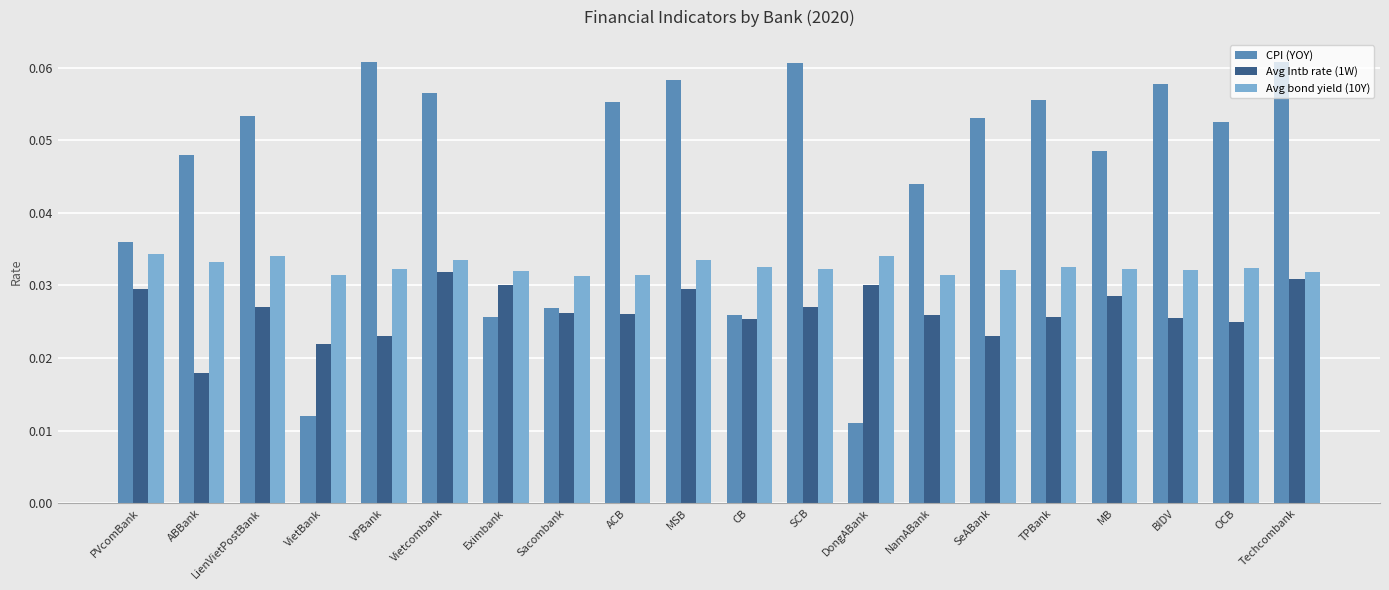

The value of Avg Intb rate (1W) at DongABank is 0.1. True or false?

False